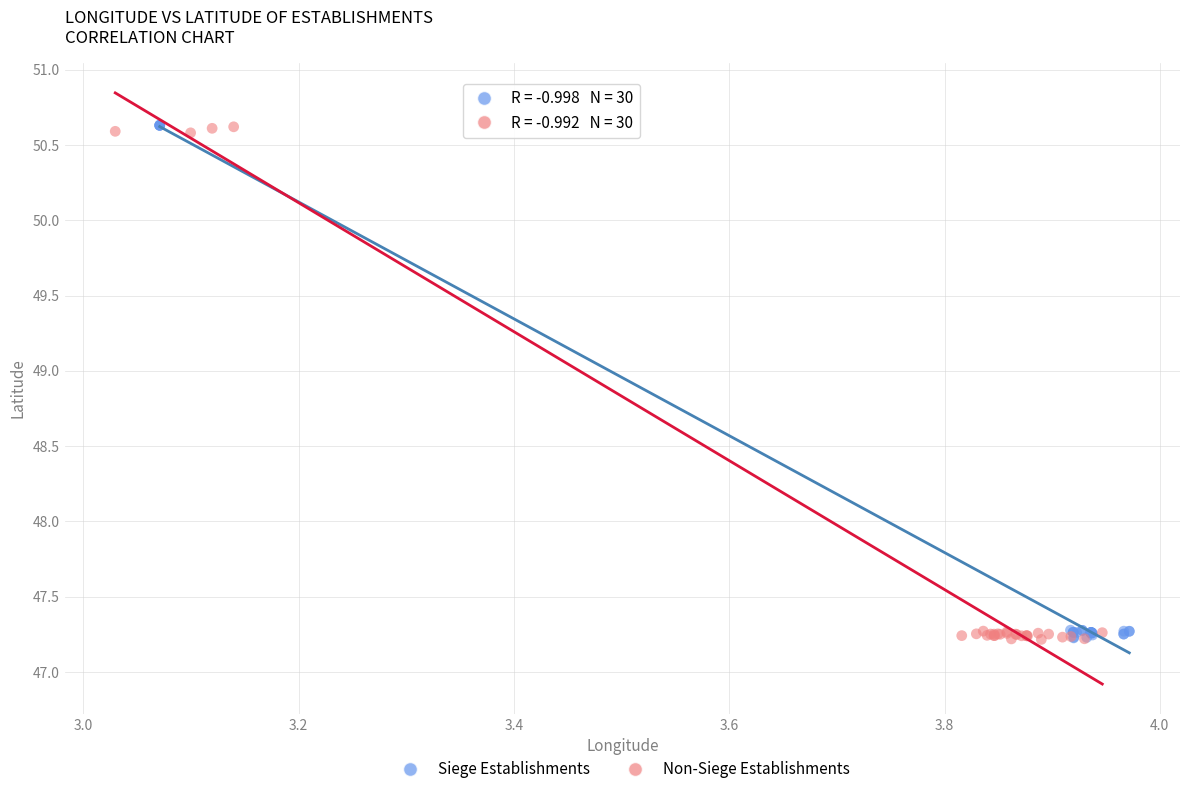

What are all the series names shown in the legend?

Siege Establishments, Non-Siege Establishments